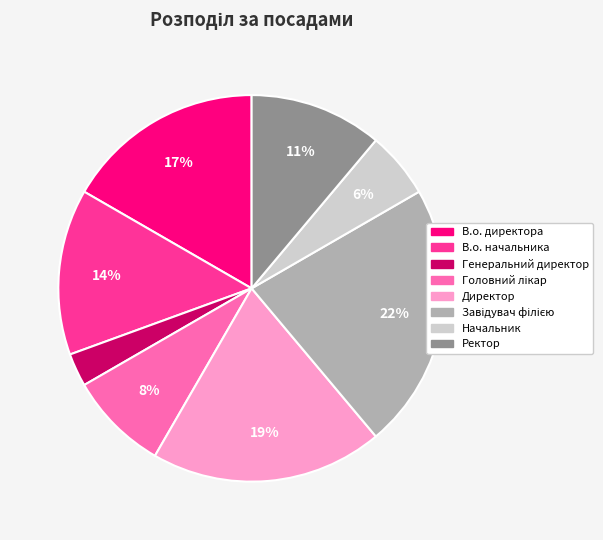

What is the smallest slice in the pie chart?

Генеральний директор